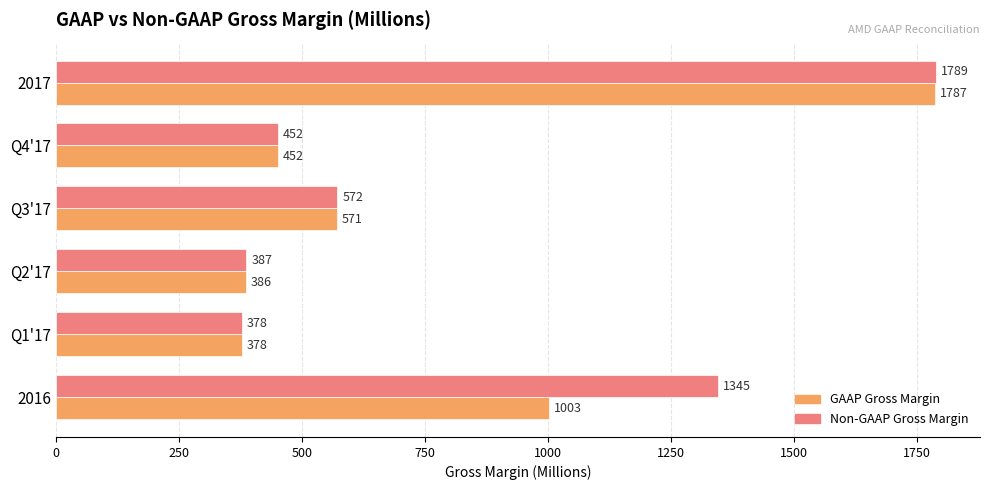

Between 2016 and Q3'17, which series saw the biggest shift?

Non-GAAP Gross Margin